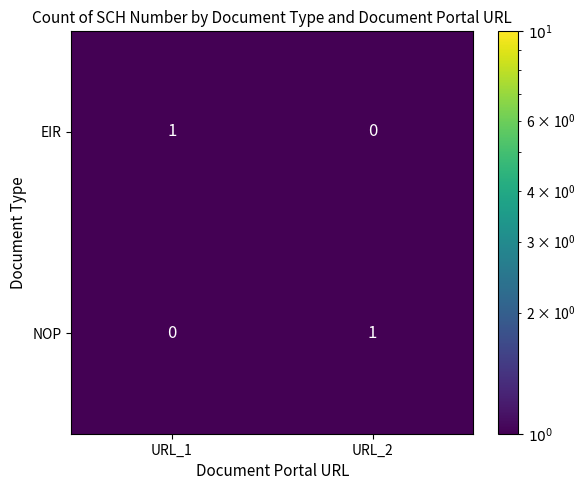

At which label does EIR reach its peak?

URL_1